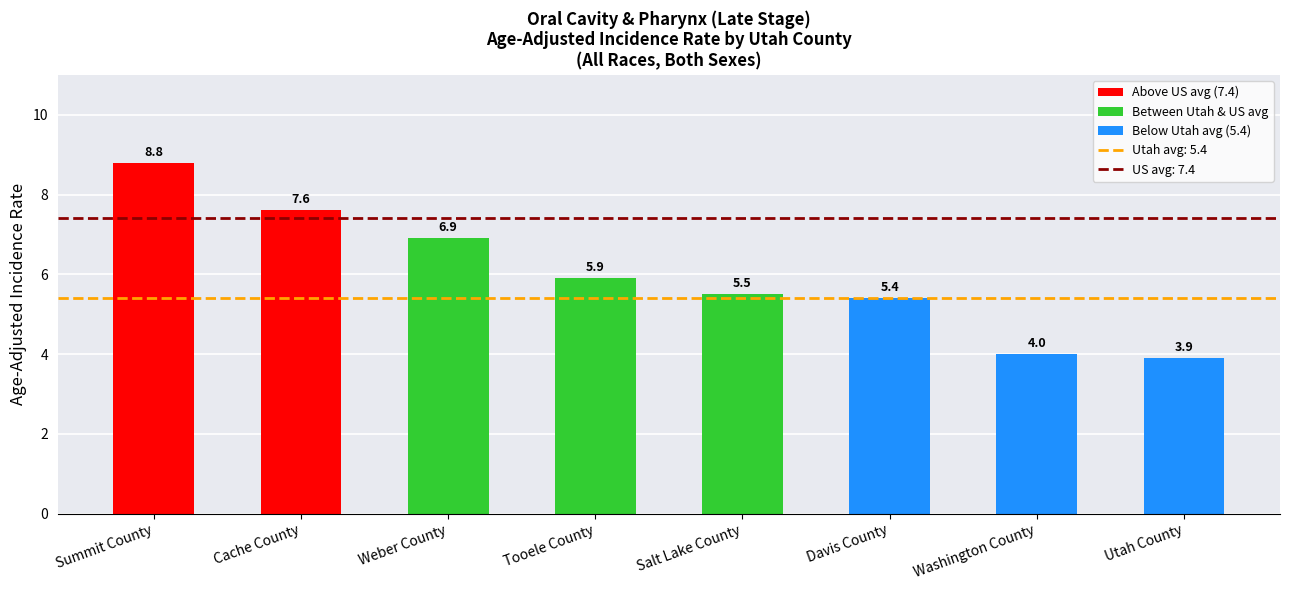

What is the difference between the maximum and minimum values?

4.9